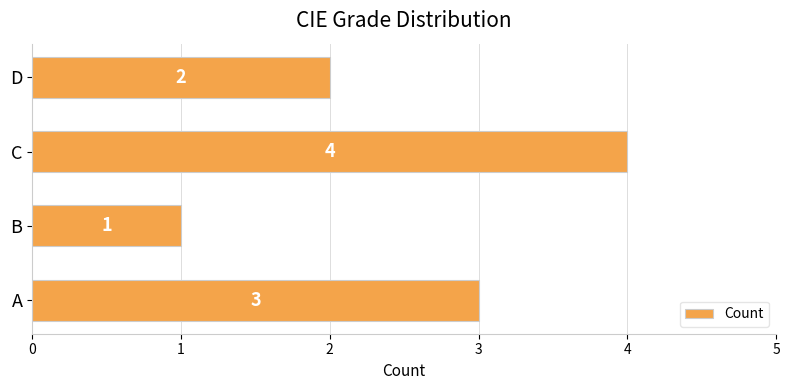

Read the value at A.

3